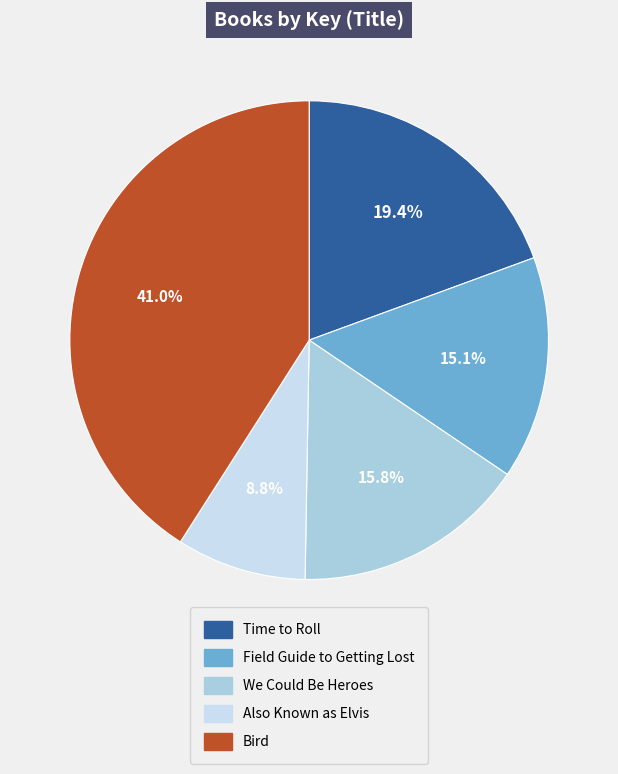

Which category has the biggest portion of the pie?

Bird